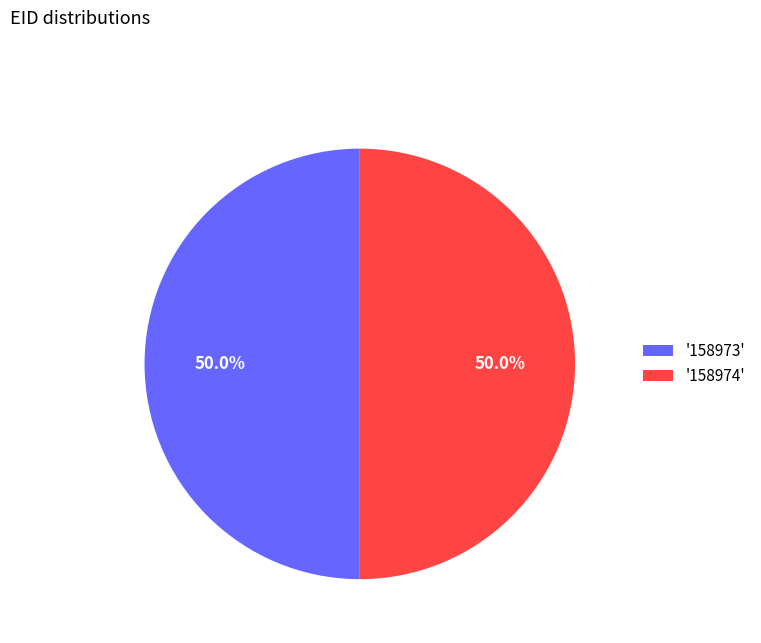

Approximately how many times larger is the value at '158974' compared to '158973'?

1.0